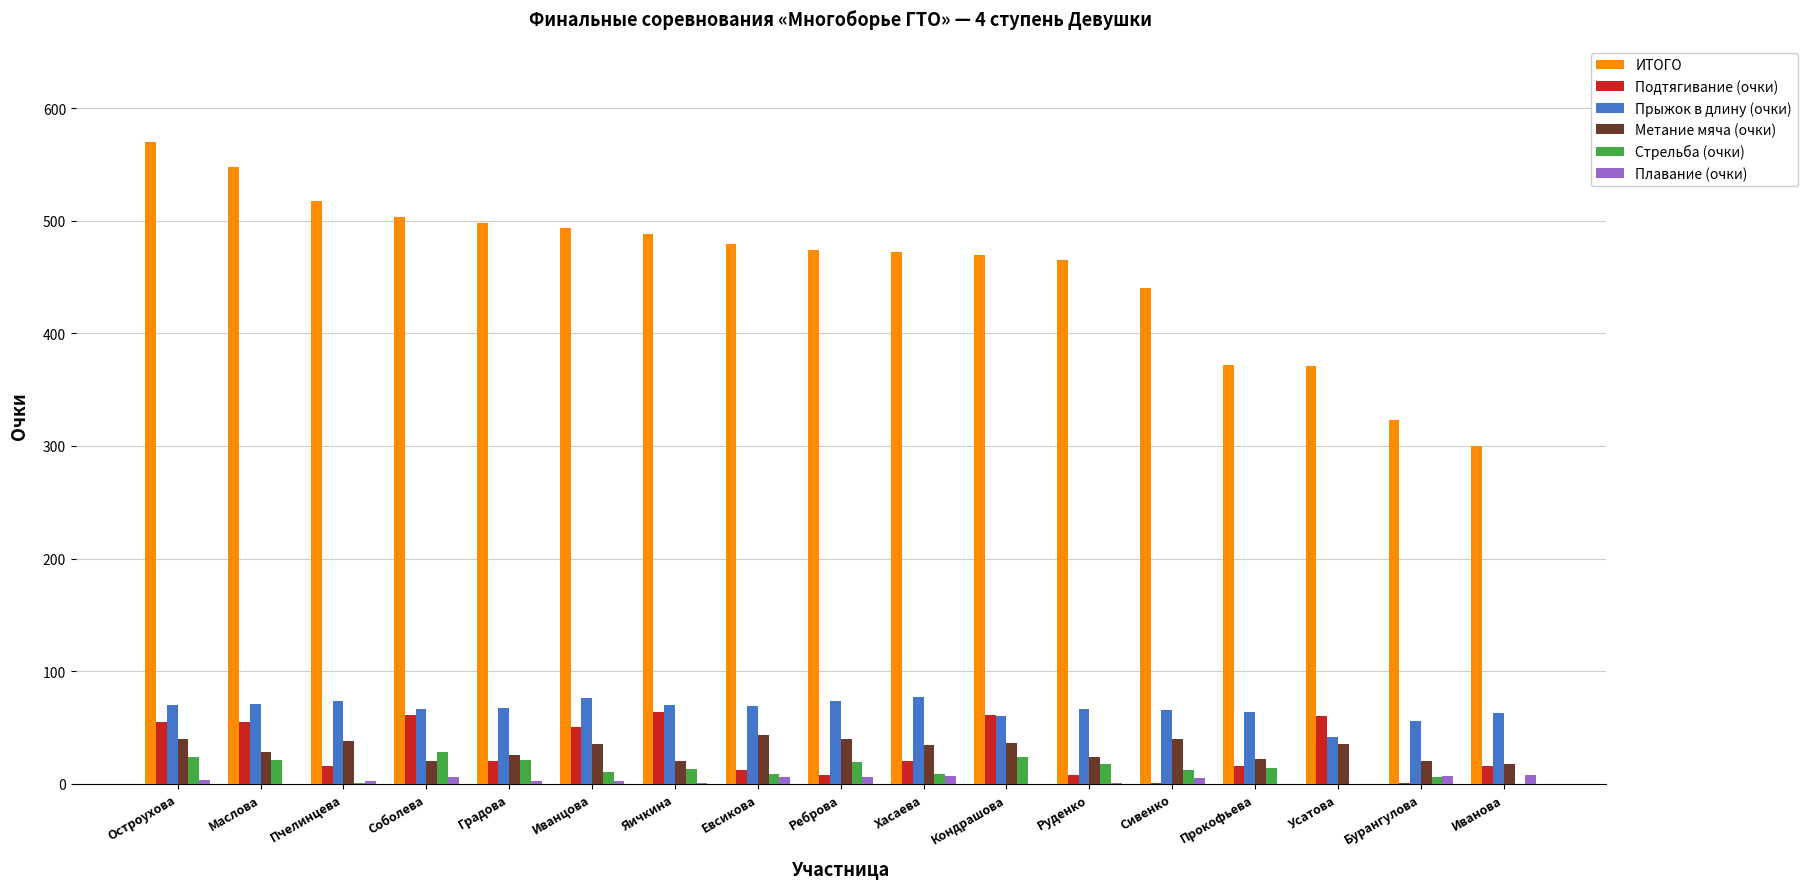

At which category does the chart reach its peak across all series?

Остроухова